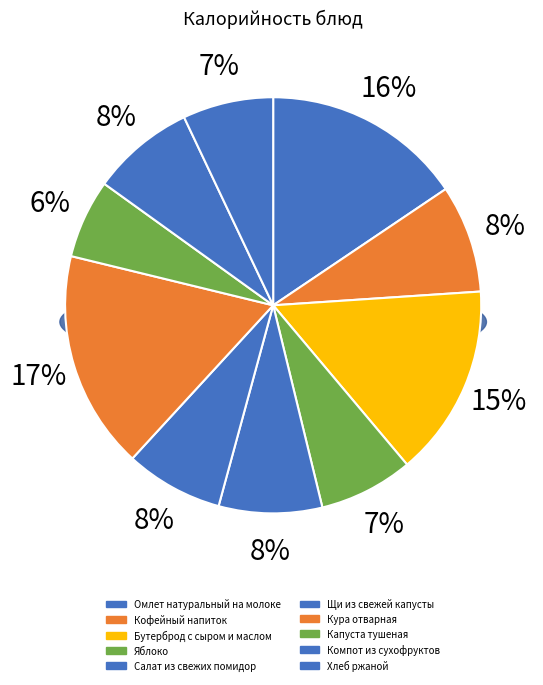

Rank the categories by value from lowest to highest.

Капуста тушеная, Хлеб ржаной, Яблоко, Щи из свежей капусты, Салат из свежих помидор, Компот из сухофруктов, Кофейный напиток, Бутерброд с сыром и маслом, Омлет натуральный на молоке, Кура отварная